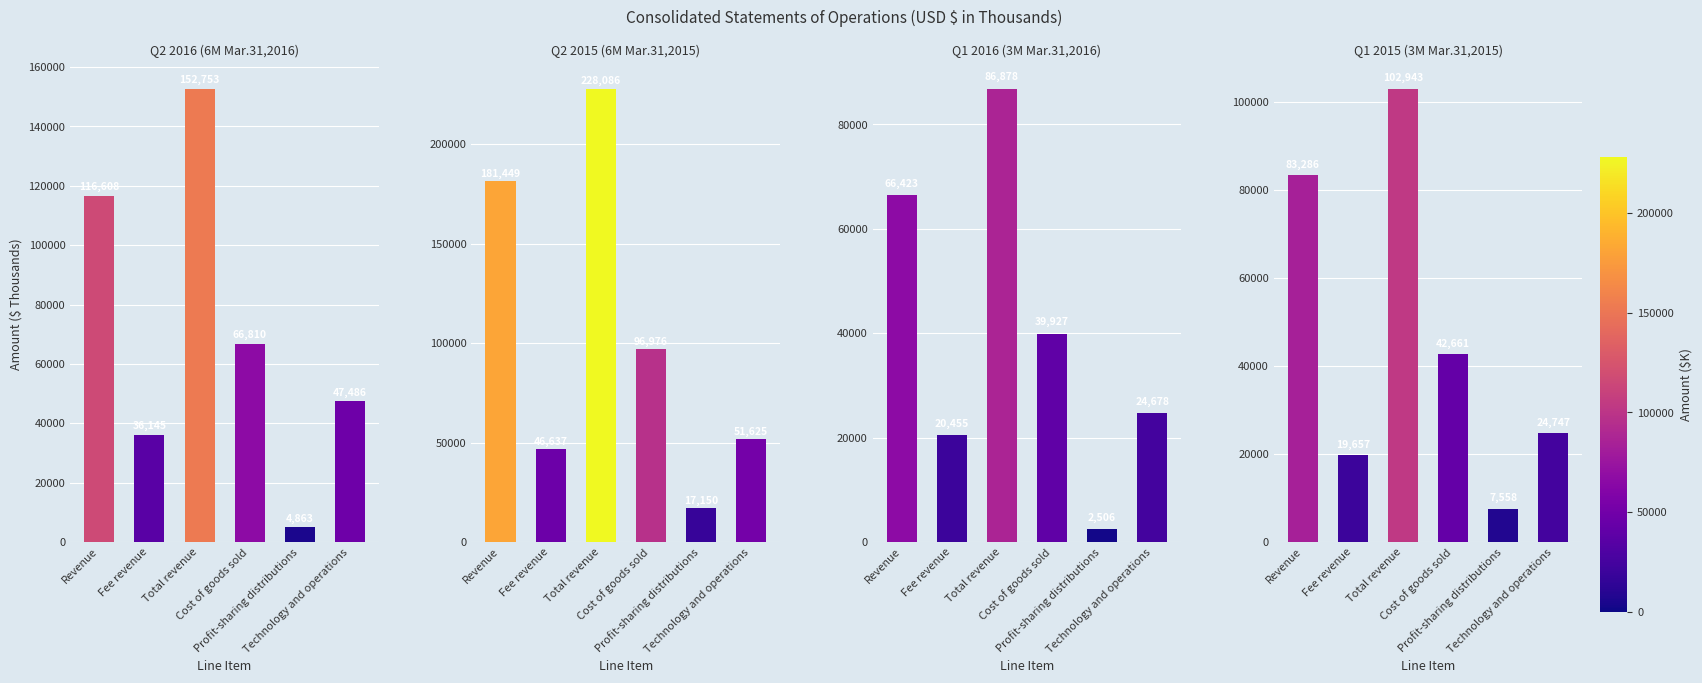

Reading left to right, what are all the values shown in this chart?

Q2 2016 (6M Mar.31,2016): Revenue=116608	Fee revenue=36145	Total revenue=152753	Cost of goods sold=66810	Profit-sharing distributions=4863	Technology and operations=47486
Q2 2015 (6M Mar.31,2015): Revenue=181449	Fee revenue=46637	Total revenue=228086	Cost of goods sold=96976	Profit-sharing distributions=17150	Technology and operations=51625
Q1 2016 (3M Mar.31,2016): Revenue=66423	Fee revenue=20455	Total revenue=86878	Cost of goods sold=39927	Profit-sharing distributions=2506	Technology and operations=24678
Q1 2015 (3M Mar.31,2015): Revenue=83286	Fee revenue=19657	Total revenue=102943	Cost of goods sold=42661	Profit-sharing distributions=7558	Technology and operations=24747